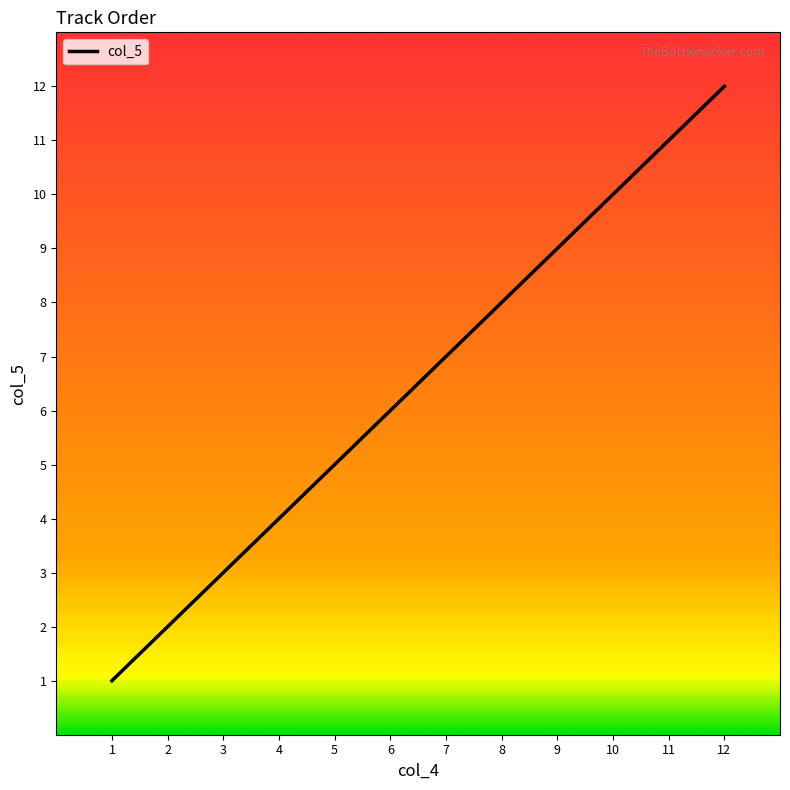

Is it true that the value at 6 is 9?

False